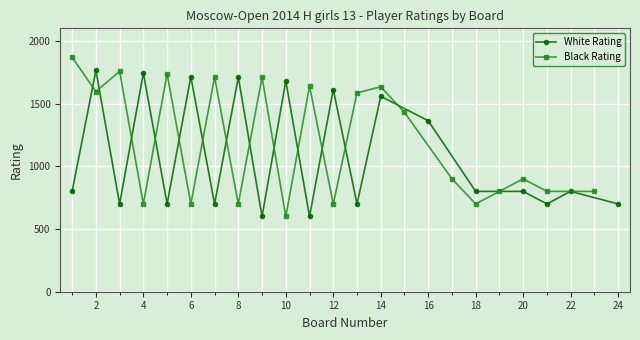

At how many categories does at least one series exceed 1250?

16